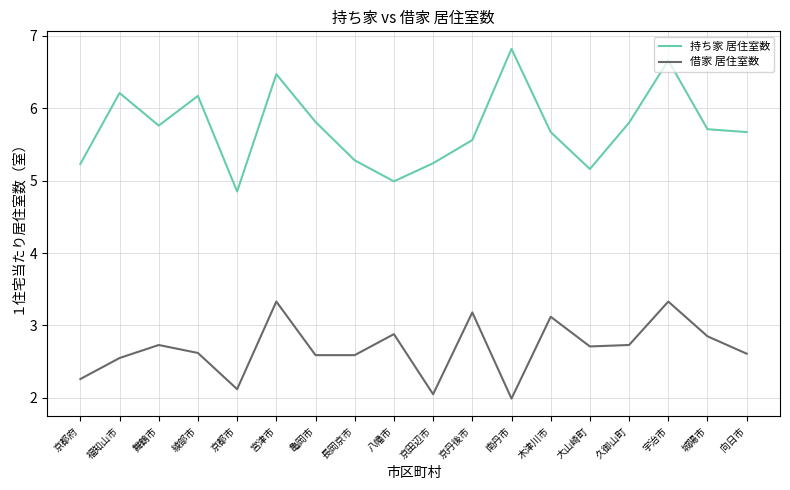

Count the number of data series in this chart.

2